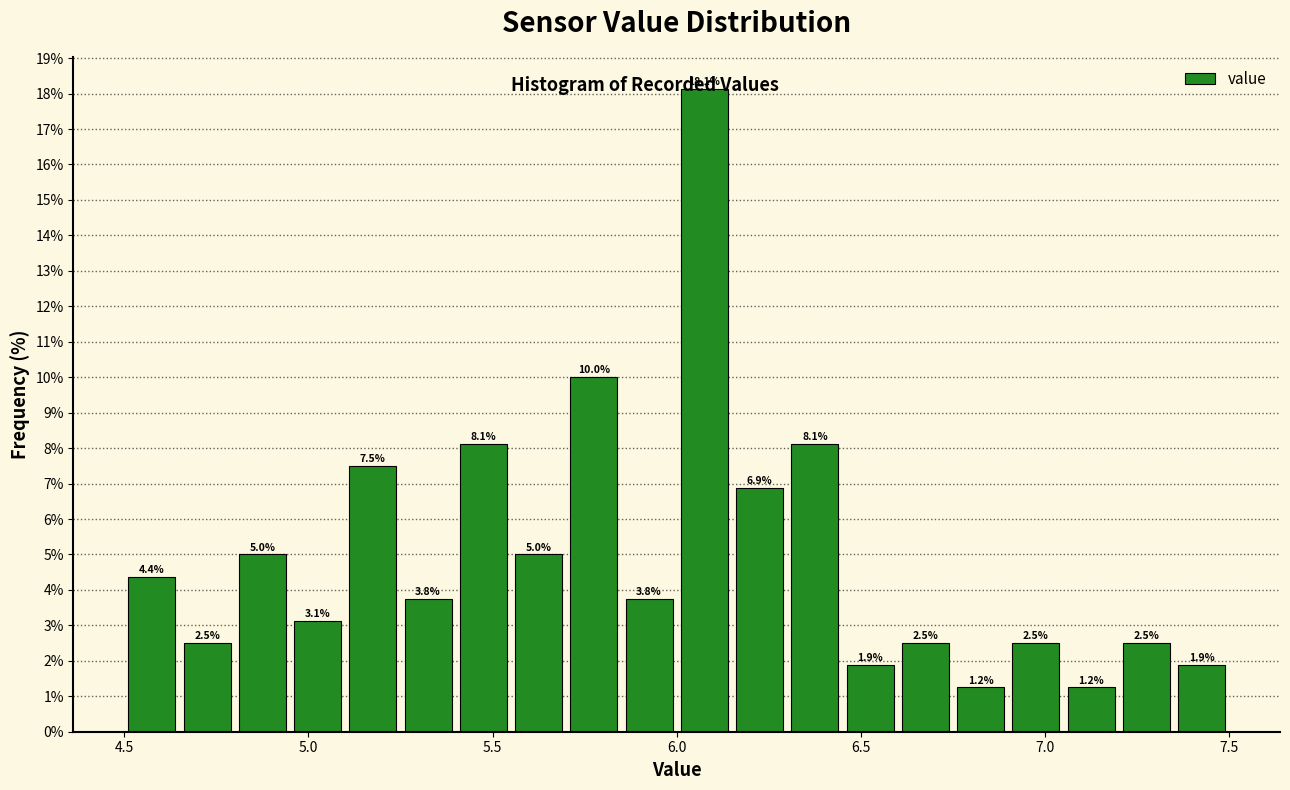

Read against the x-axis, roughly where is the centre of the tallest bar?

6.10